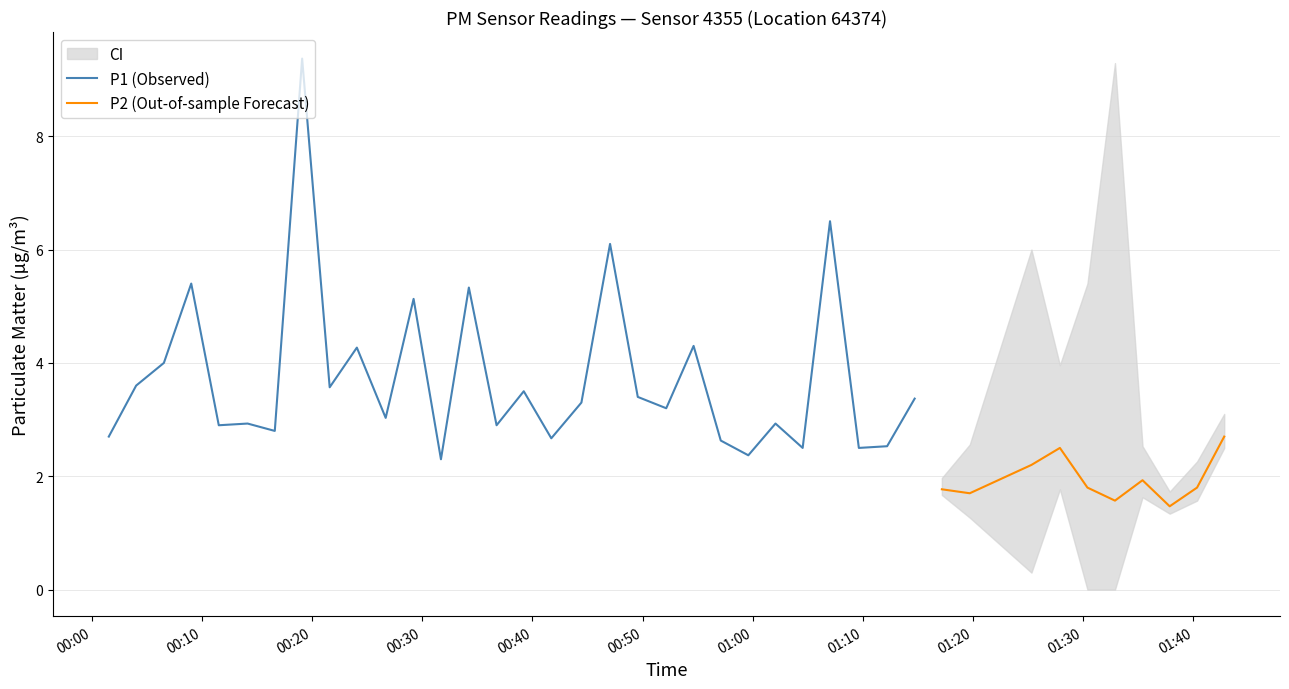

What is the value of the P1 point at the 12th from the left?

5.1